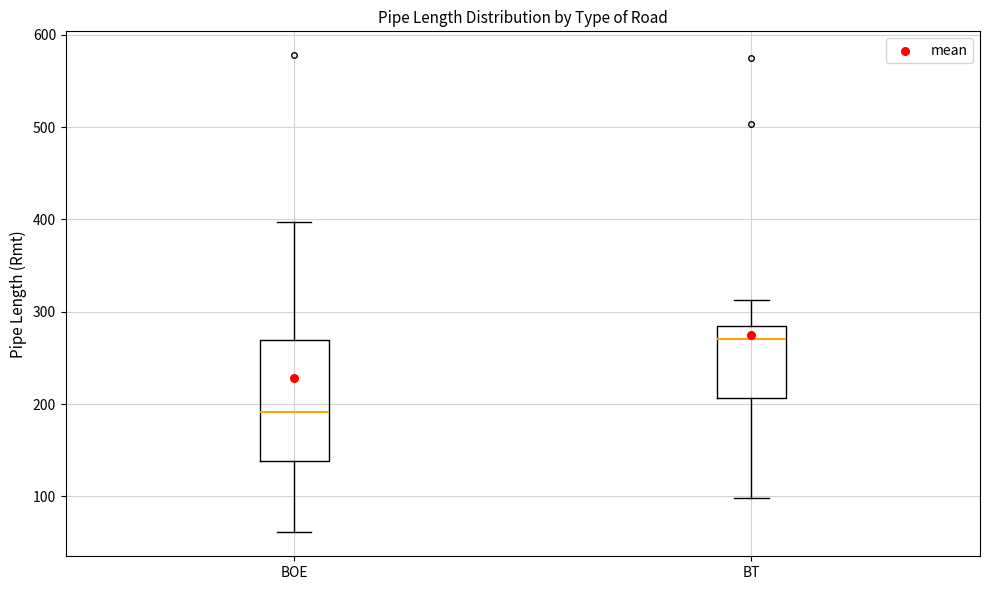

Reading left to right, read every box against the y-axis: the position of its median line, the range the box covers, and the ends of its whiskers. The values are not printed on the chart, so give them approximately, as read against the axis.

BOE: median 190, box 140 to 270, whiskers 60 to 400
BT: median 270, box 210 to 290, whiskers 100 to 310